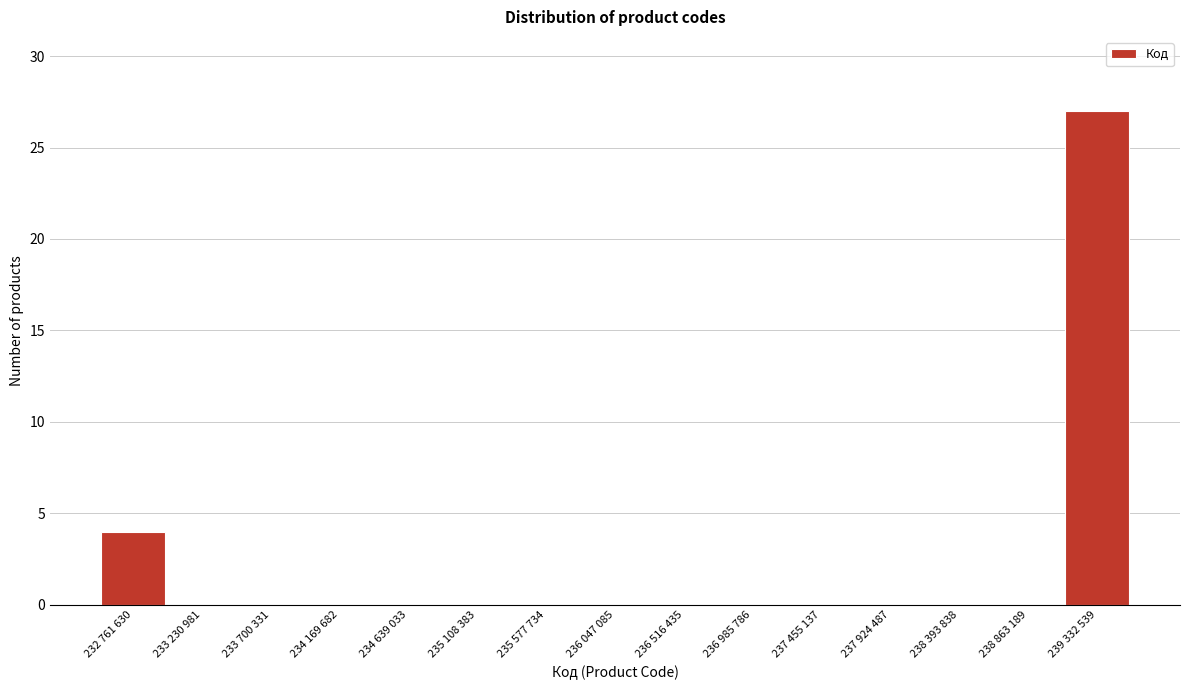

Reading left to right, list all the values displayed in this chart.

232 761 630=4	233 230 981=0	233 700 331=0	234 169 682=0	234 639 033=0	235 108 383=0	235 577 734=0	236 047 085=0	236 516 435=0	236 985 786=0	237 455 137=0	237 924 487=0	238 393 838=0	238 863 189=0	239 332 539=27